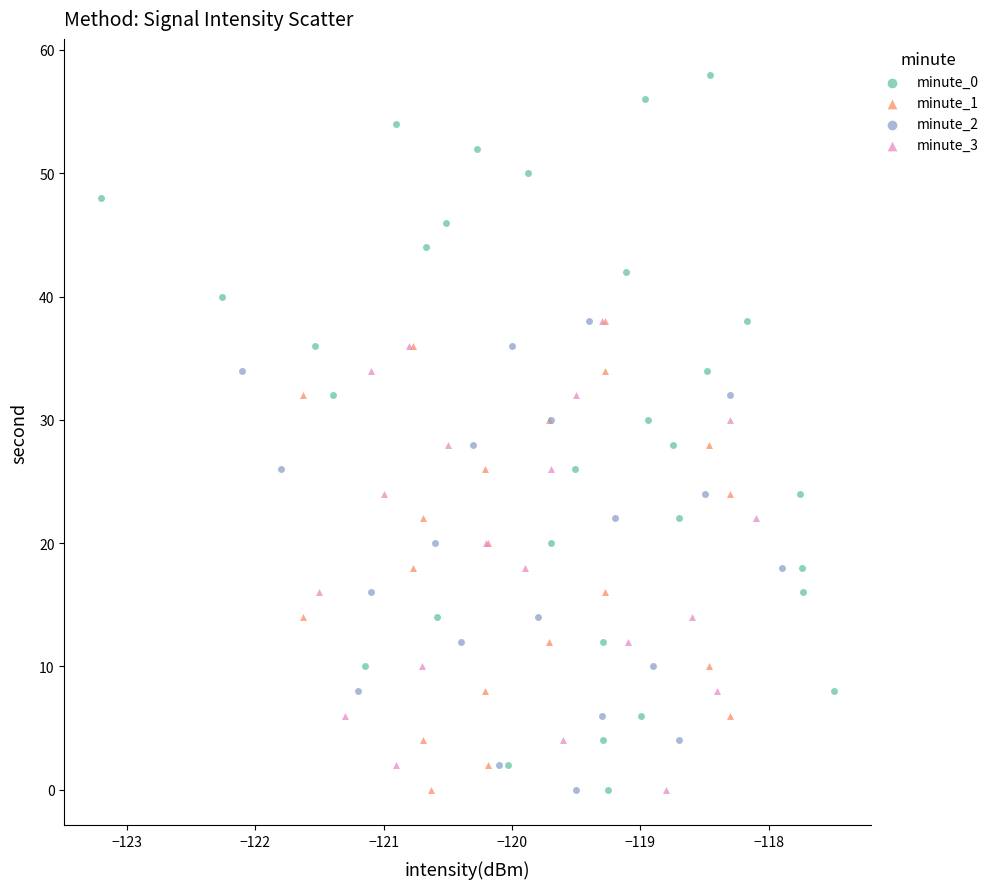

Which series reaches the maximum Y coordinate?

minute_0